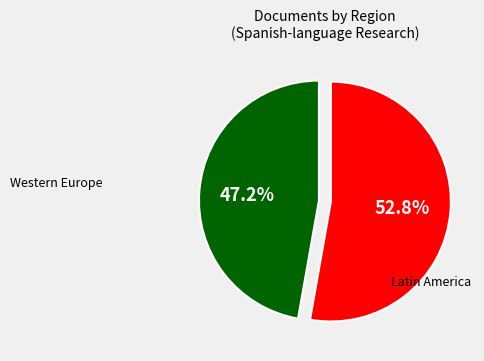

Count the number of slices in the pie.

2